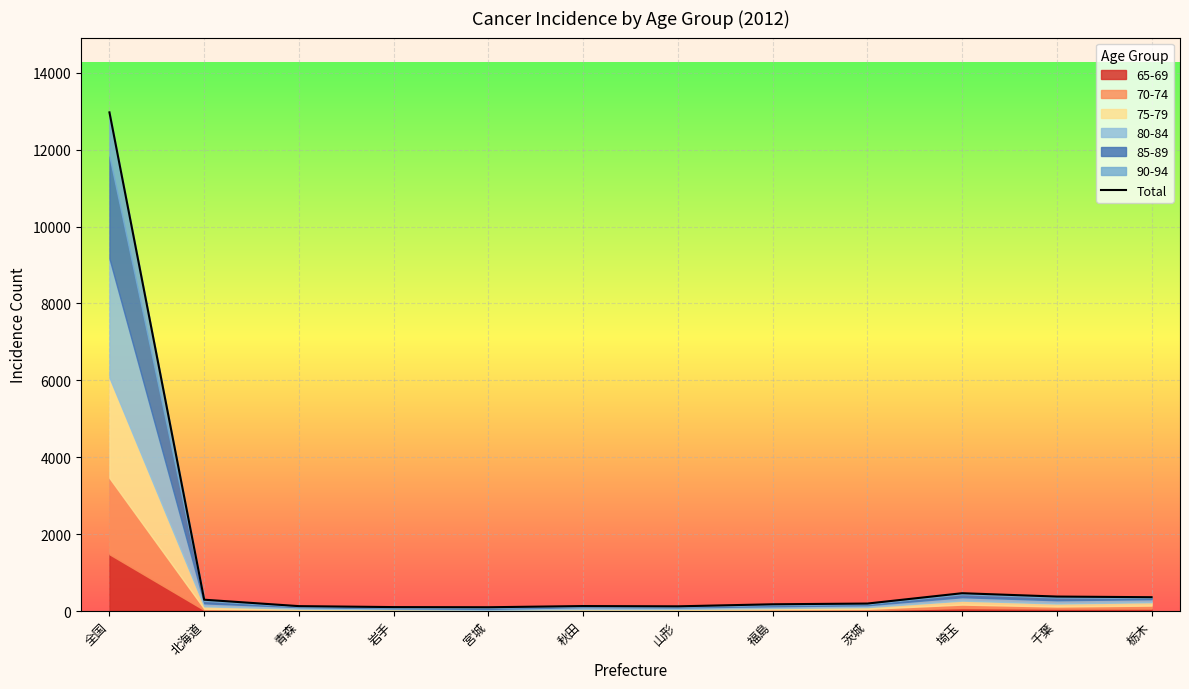

The value at 全国 is 21848. True or false?

False